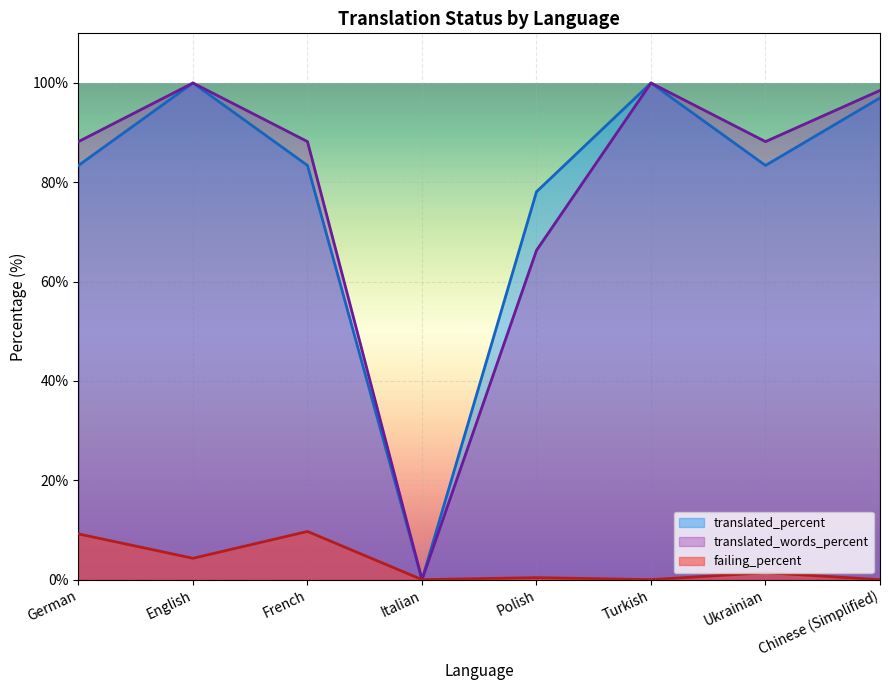

What are all the series names shown in the legend?

translated_percent, translated_words_percent, failing_percent